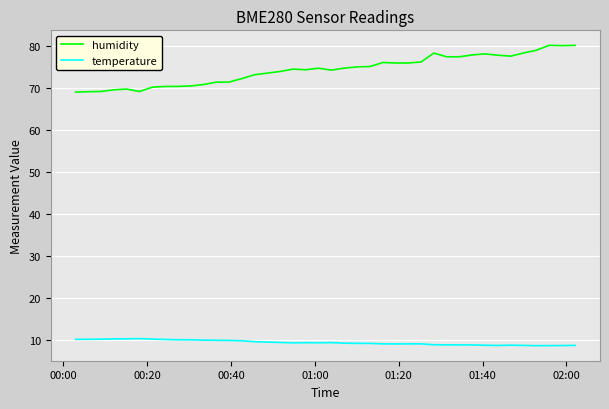

Which series has the largest total across all categories?

humidity